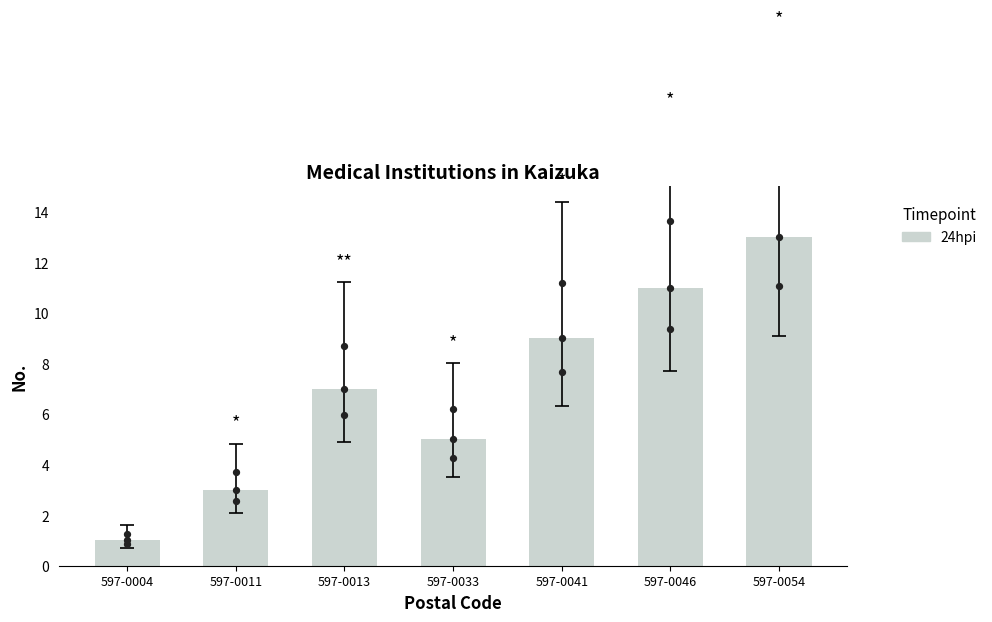

Approximately how many times larger is the value at 597-0054 compared to 597-0013?

1.9